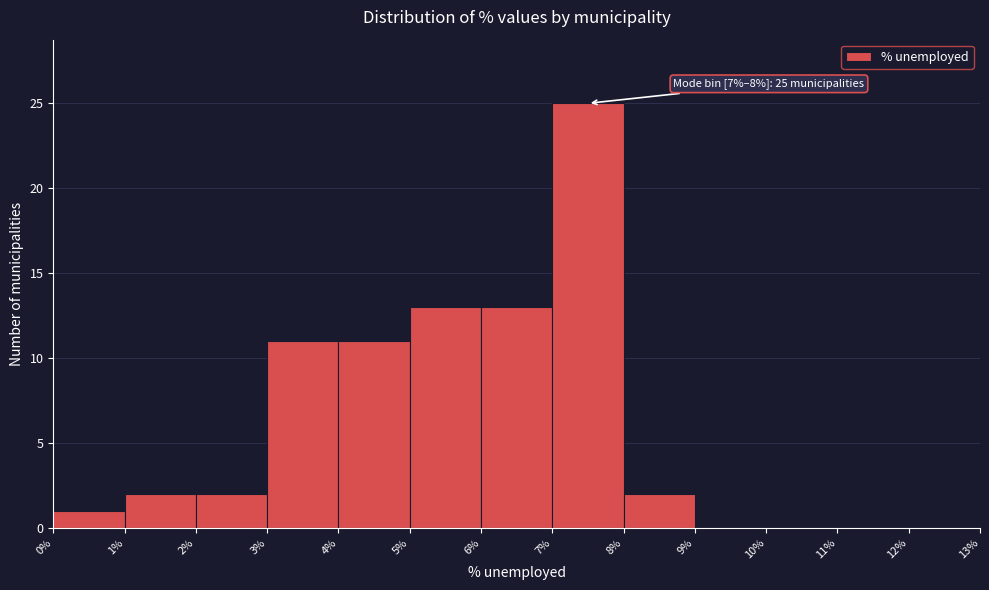

Over which range of the x-axis is the bar tallest?

7% to 8%